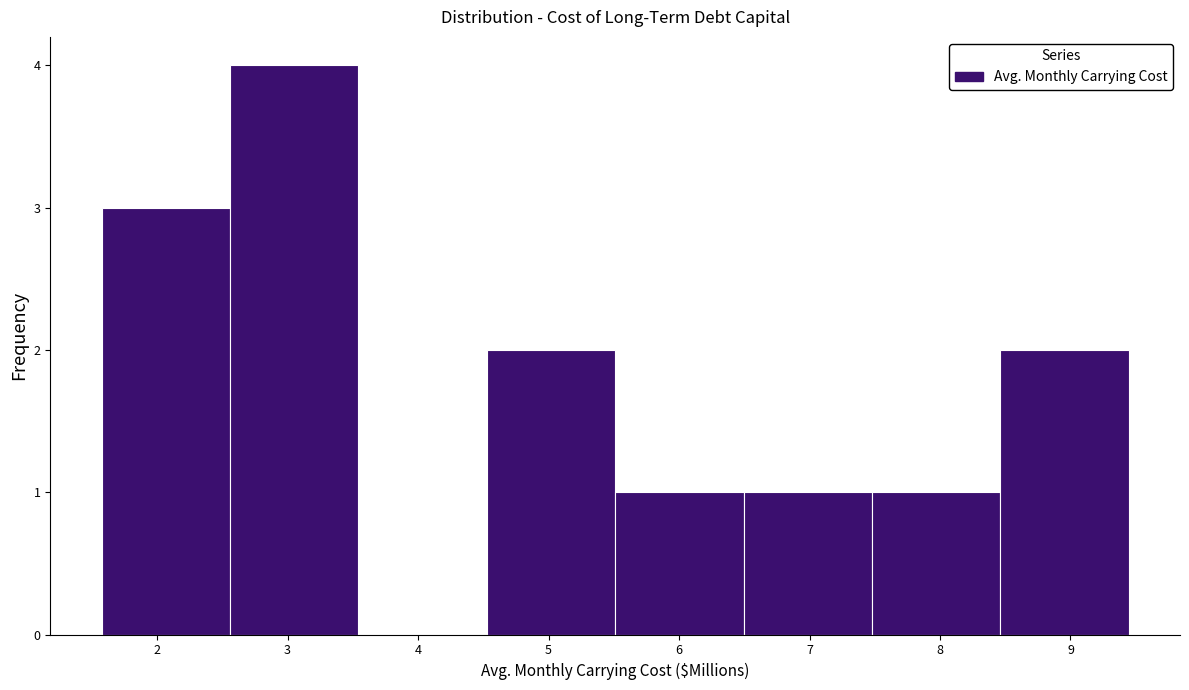

Over which range of the x-axis is the bar tallest?

2.6 to 3.5